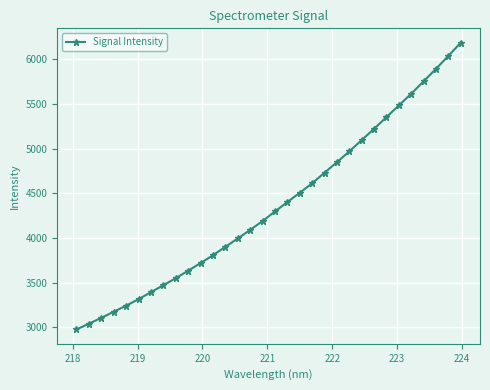

Count the number of data series in this chart.

1